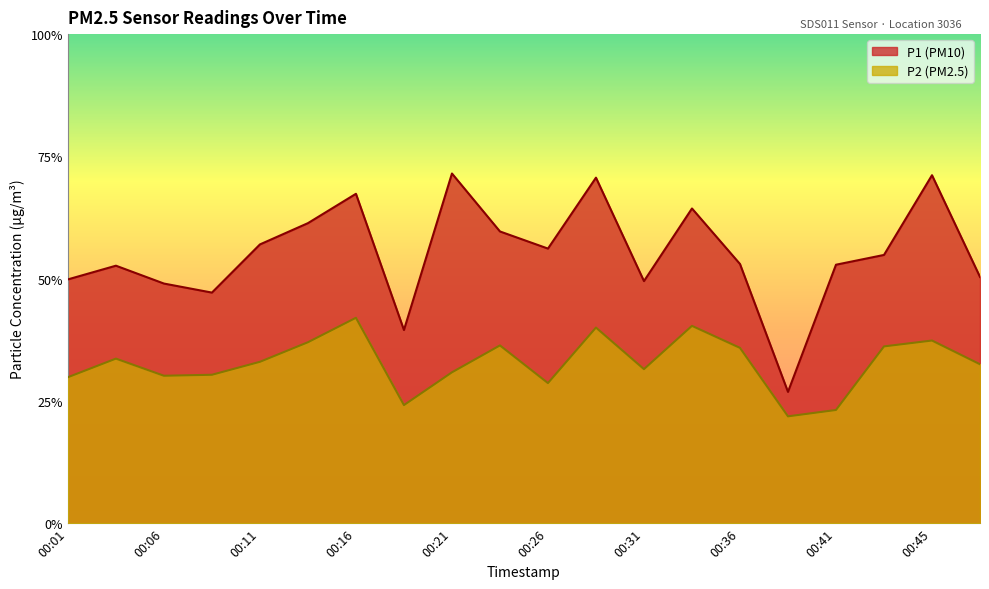

What is the minimum value shown in the chart?

4.4